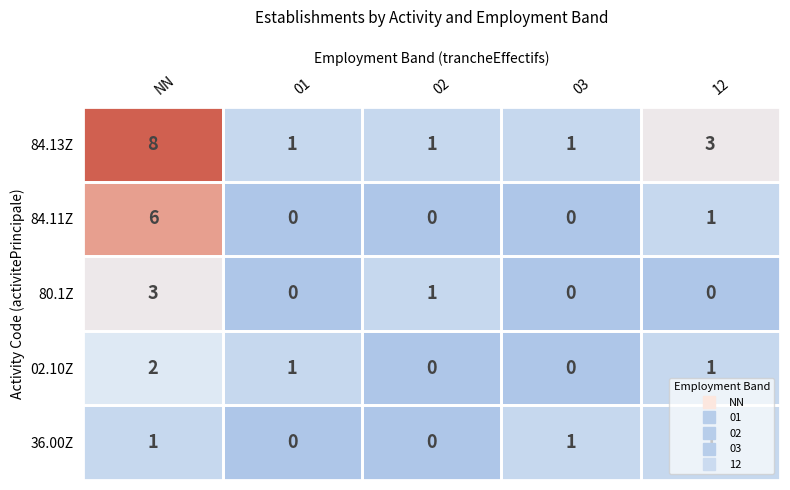

What is the spread (max minus min) of values at 02?

1